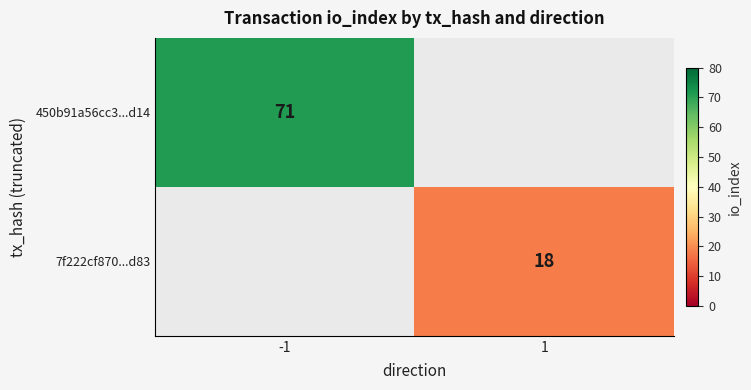

What is the minimum value shown in the chart?

18.0